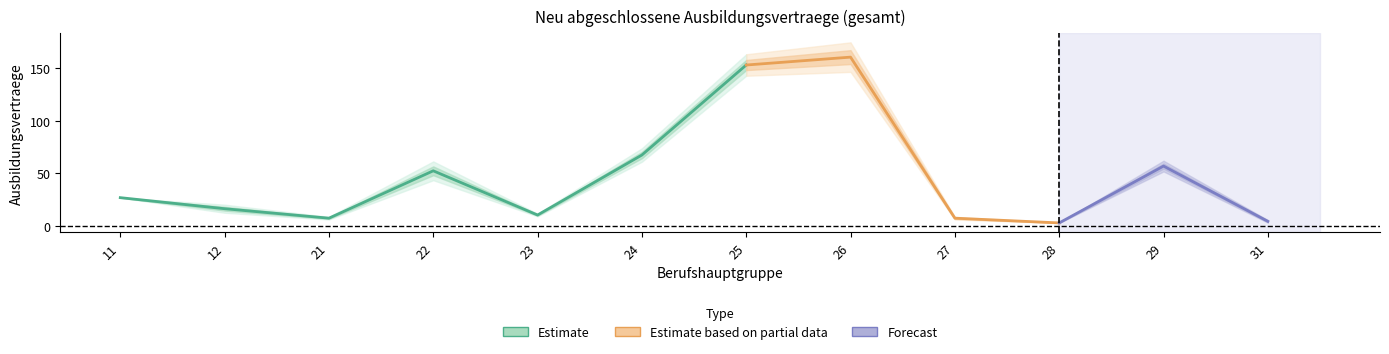

What is the difference between the highest and lowest values at 21?

3